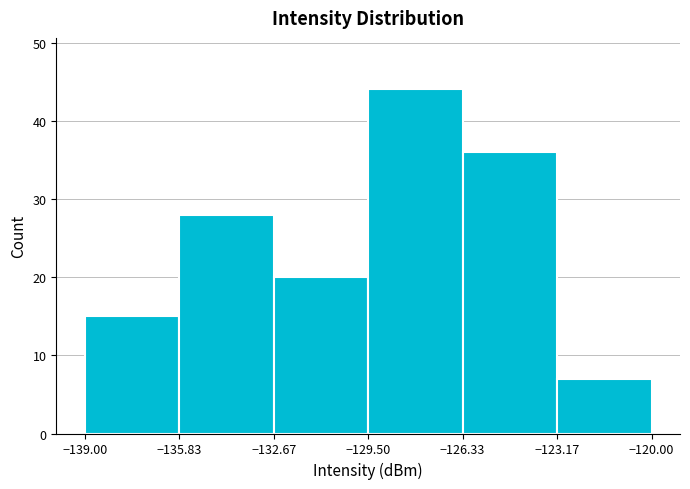

Reading left to right, transcribe this chart: for each bar, give the range it covers on the x-axis and its height. The values are not printed on the chart, so give them approximately, as read against the axis.

-139.00 to -135.83: 15
-135.83 to -132.67: 28
-132.67 to -129.50: 20
-129.50 to -126.33: 44
-126.33 to -123.17: 36
-123.17 to -120.00: 7